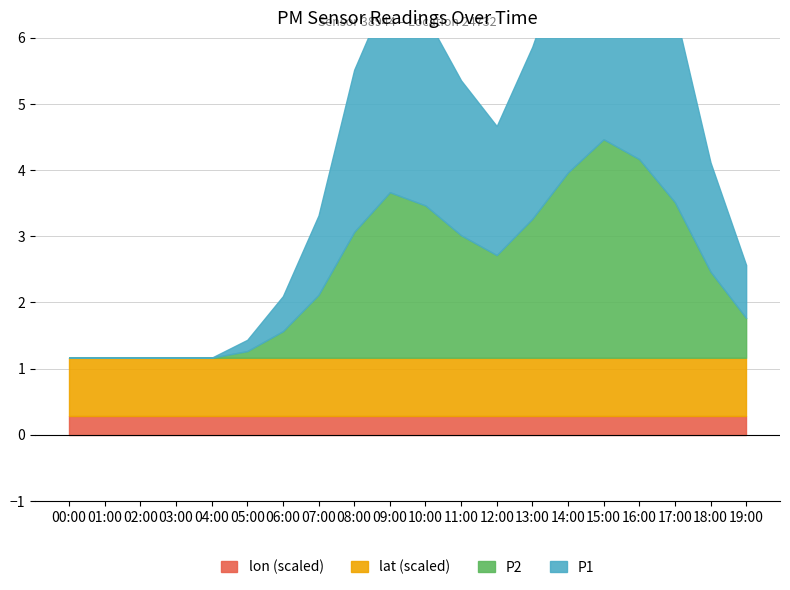

True or false: P1 has more than 2 interior local peaks.

False